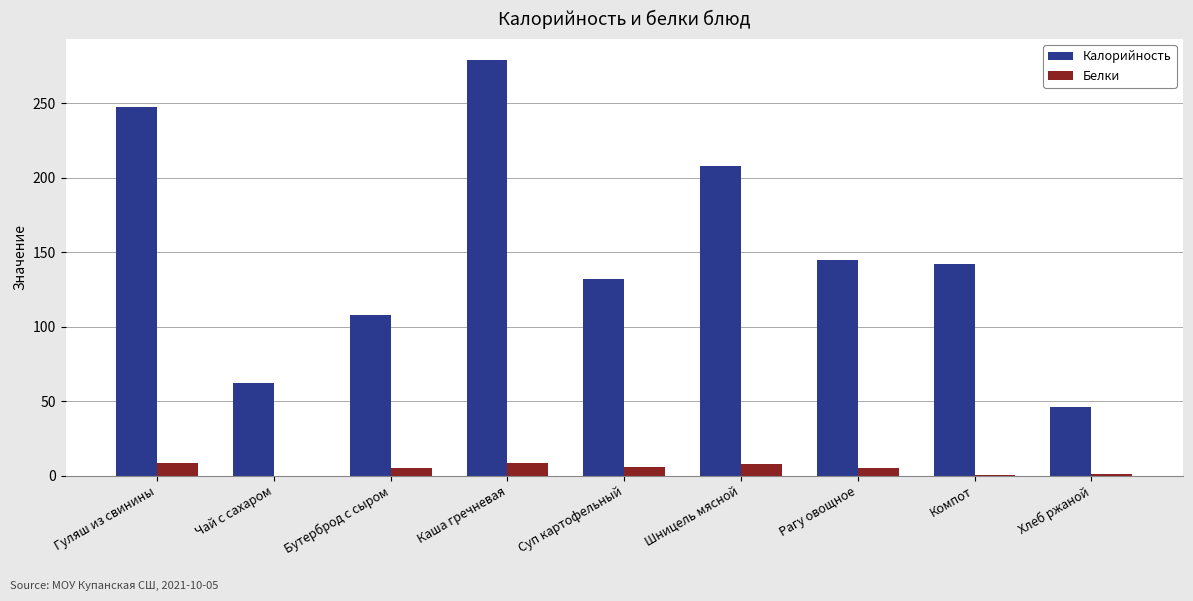

Count the number of data series in this chart.

2